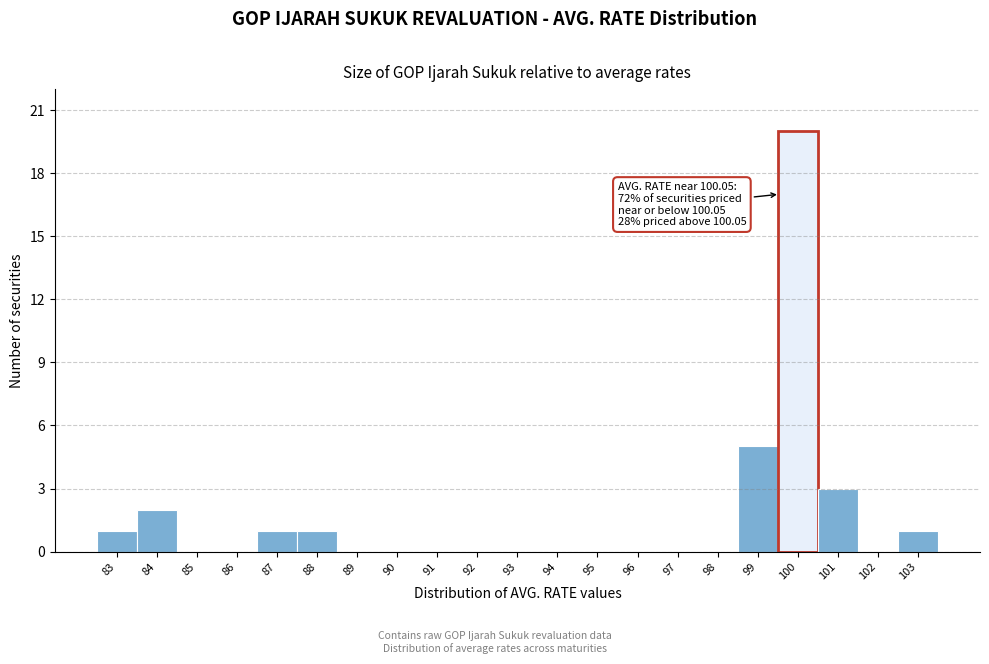

Reading right to left, what are all the values shown in this chart?

103=1	102=0	101=3	100=20	99=5	98=0	97=0	96=0	95=0	94=0	93=0	92=0	91=0	90=0	89=0	88=1	87=1	86=0	85=0	84=2	83=1